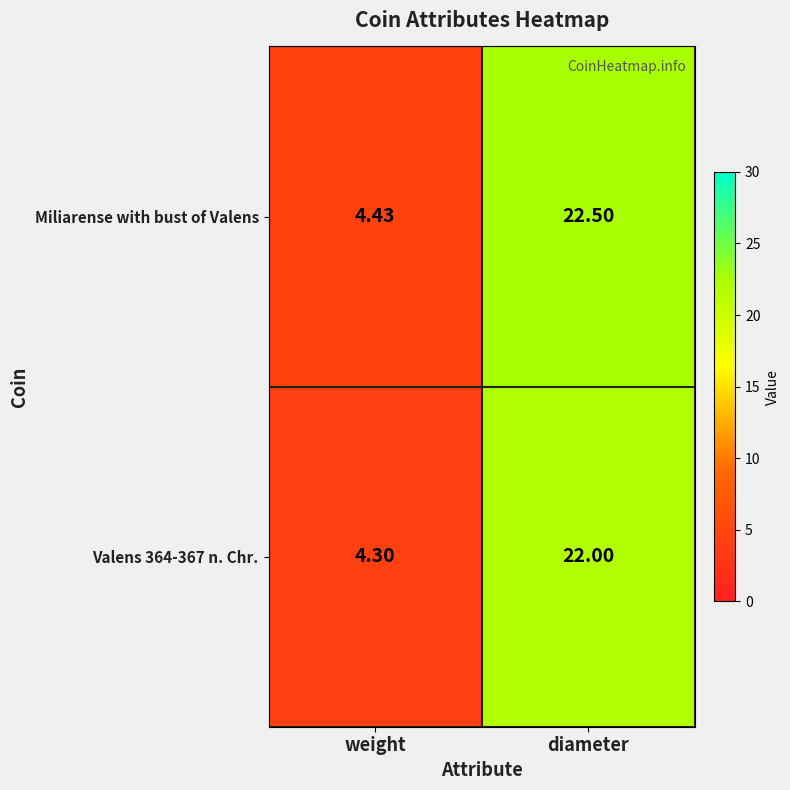

At which category does the chart reach its peak across all series?

diameter